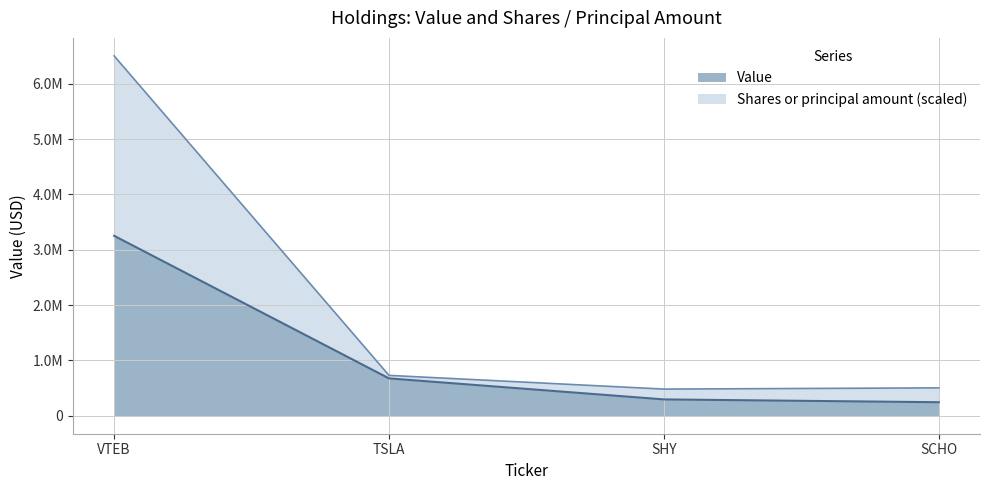

True or false: Value and Shares or principal amount cross at least once.

False